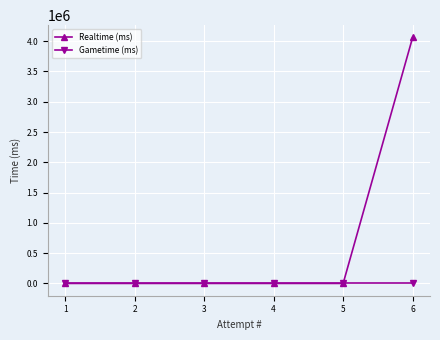

Reading left to right, what are all the values shown in this chart?

Realtime (ms): 0	0	0	0	0	4061334
Gametime (ms): 0	0	0	0	0	0